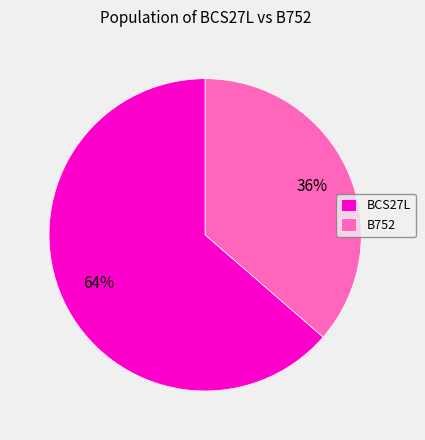

Does BCS27L represent more than half of the total?

Yes